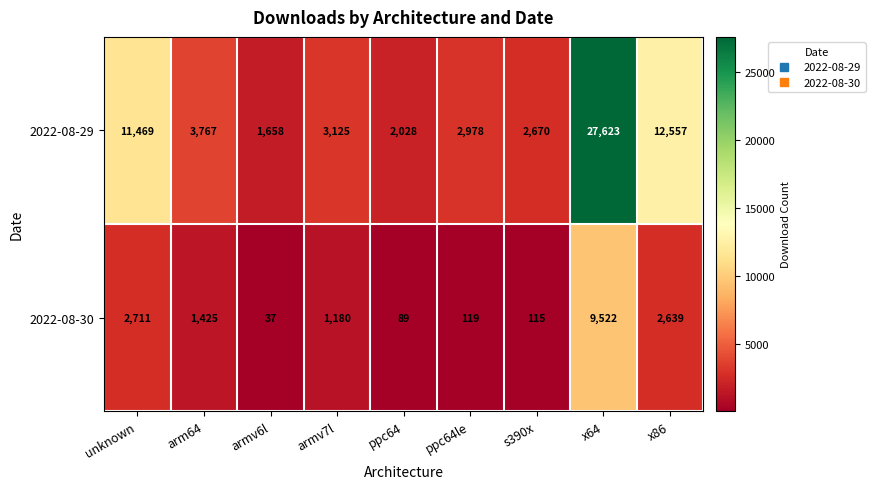

Between armv6l and ppc64, which series saw the biggest shift?

2022-08-29